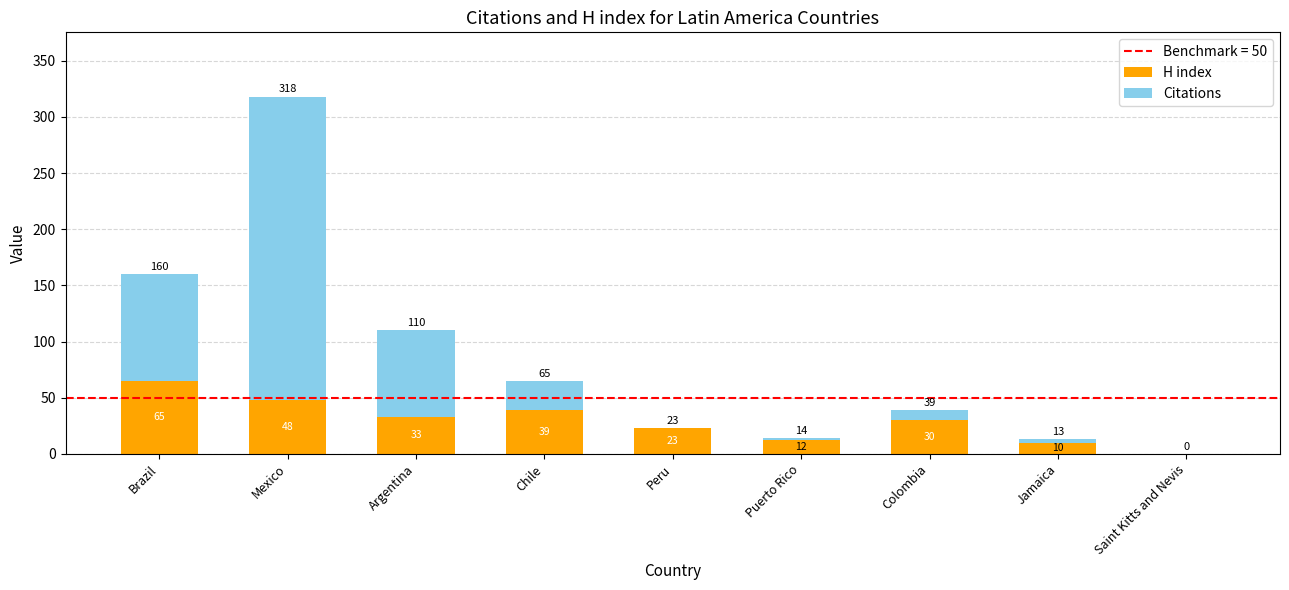

Is it true that H index equals 59 at Argentina?

False